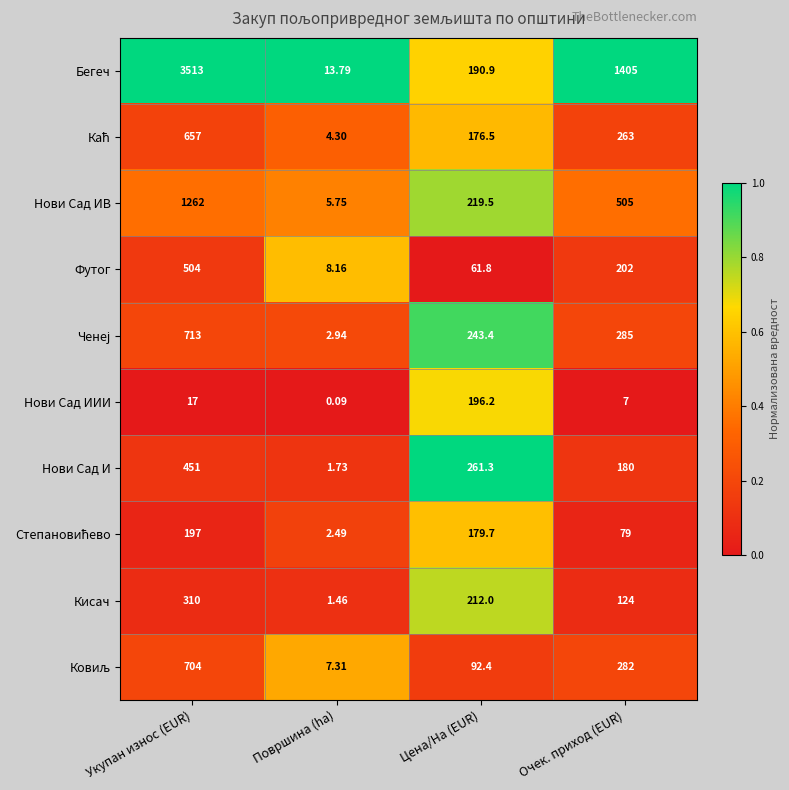

Which label corresponds to the largest value in the chart?

Укупан износ (EUR)